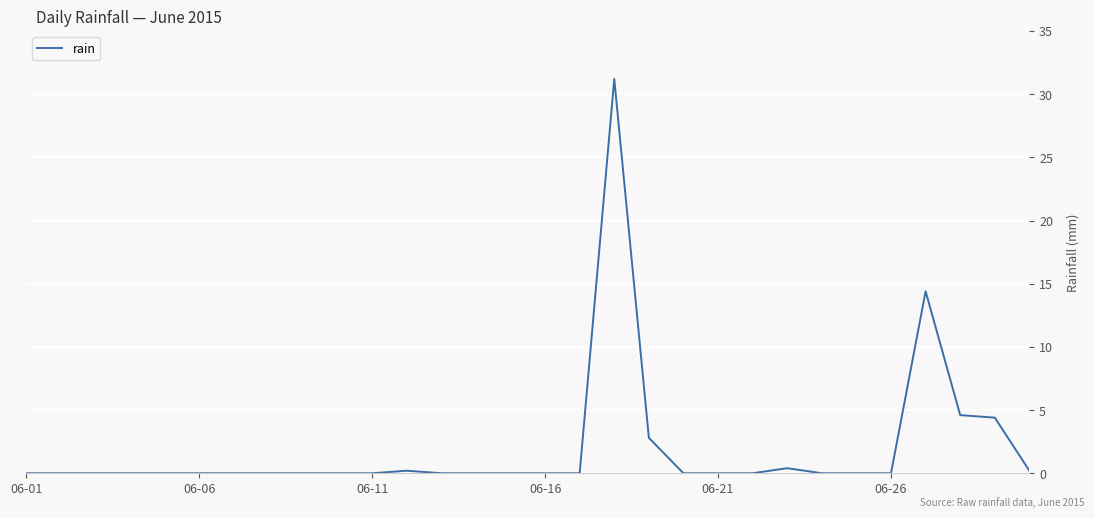

What is the maximum value shown in the chart?

31.2